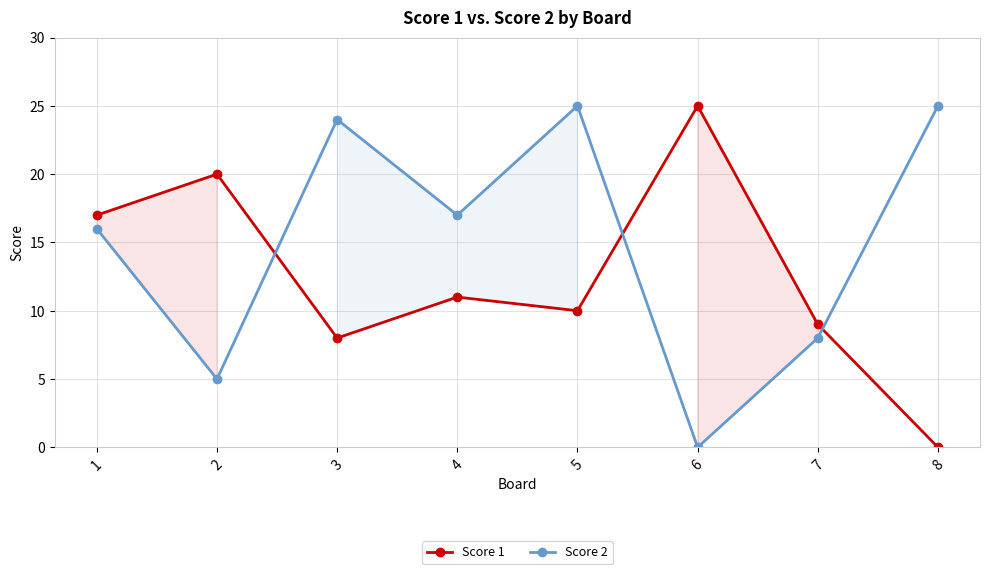

What is the value of the Score 1 point at the 4th from the left?

11